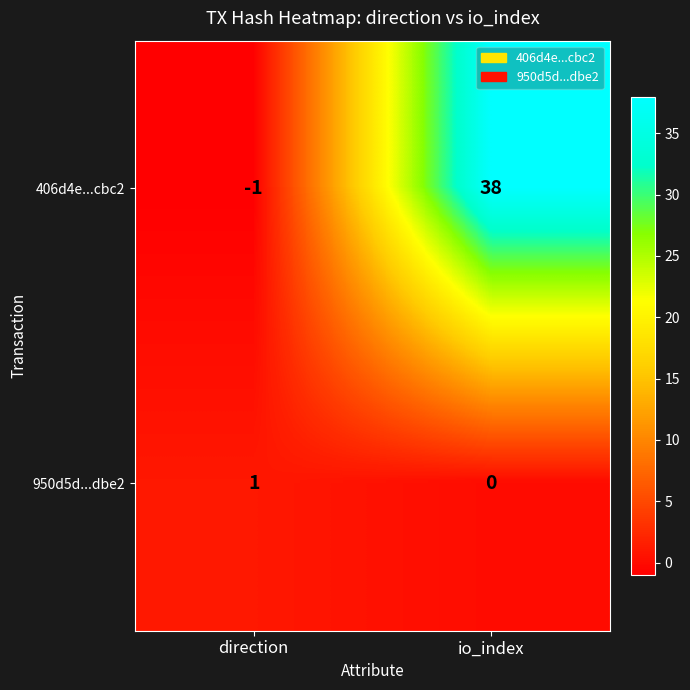

What is the spread (max minus min) of values at direction?

2